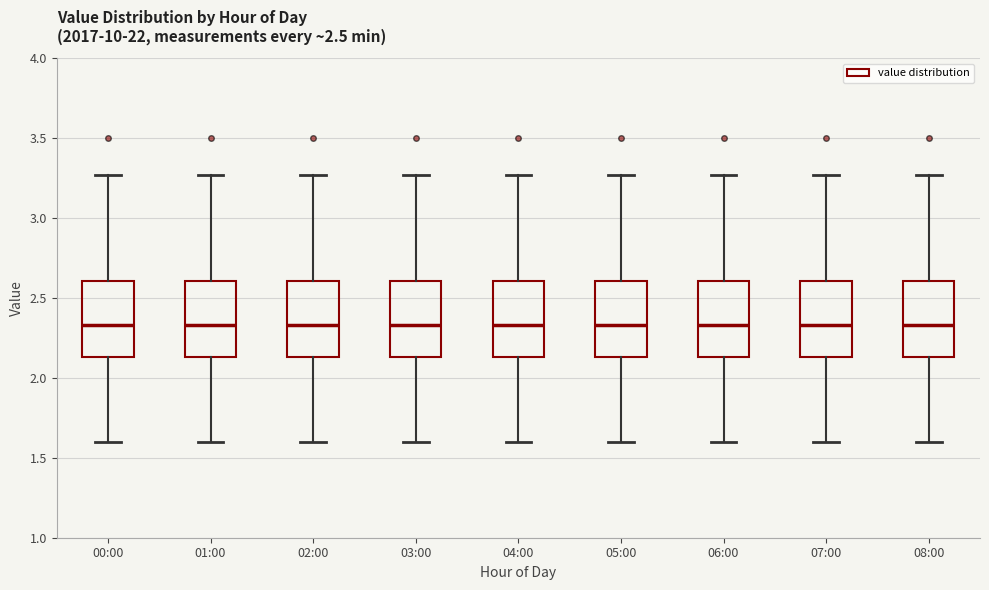

Reading left to right, read every box against the y-axis: the position of its median line, the range the box covers, and the ends of its whiskers. The values are not printed on the chart, so give them approximately, as read against the axis.

00:00: median 2.35, box 2.15 to 2.60, whiskers 1.60 to 3.25
01:00: median 2.35, box 2.15 to 2.60, whiskers 1.60 to 3.25
02:00: median 2.35, box 2.15 to 2.60, whiskers 1.60 to 3.25
03:00: median 2.35, box 2.15 to 2.60, whiskers 1.60 to 3.25
04:00: median 2.35, box 2.15 to 2.60, whiskers 1.60 to 3.25
05:00: median 2.35, box 2.15 to 2.60, whiskers 1.60 to 3.25
06:00: median 2.35, box 2.15 to 2.60, whiskers 1.60 to 3.25
07:00: median 2.35, box 2.15 to 2.60, whiskers 1.60 to 3.25
08:00: median 2.35, box 2.15 to 2.60, whiskers 1.60 to 3.25